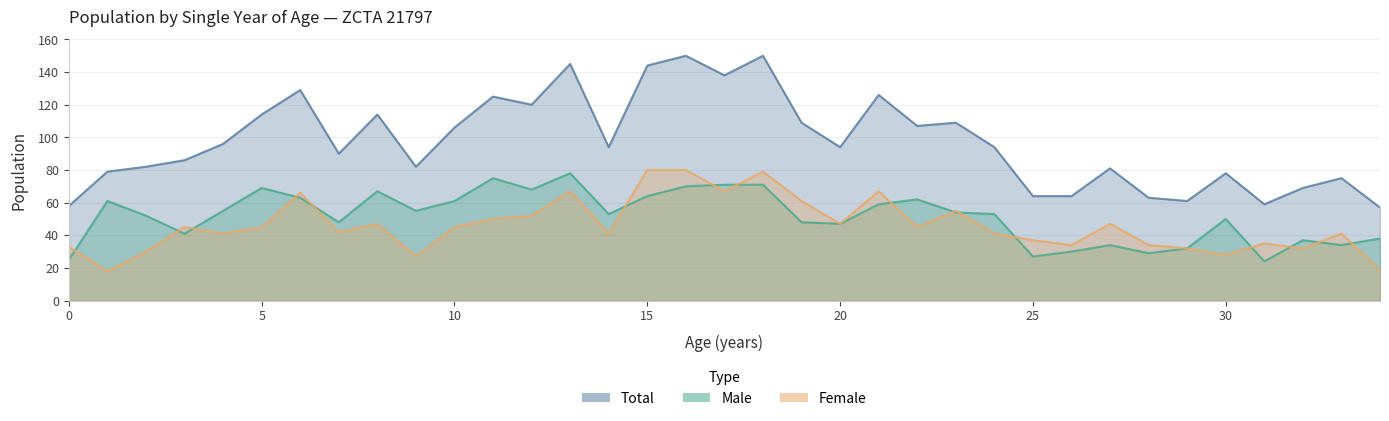

How many distinct data groups are displayed?

3